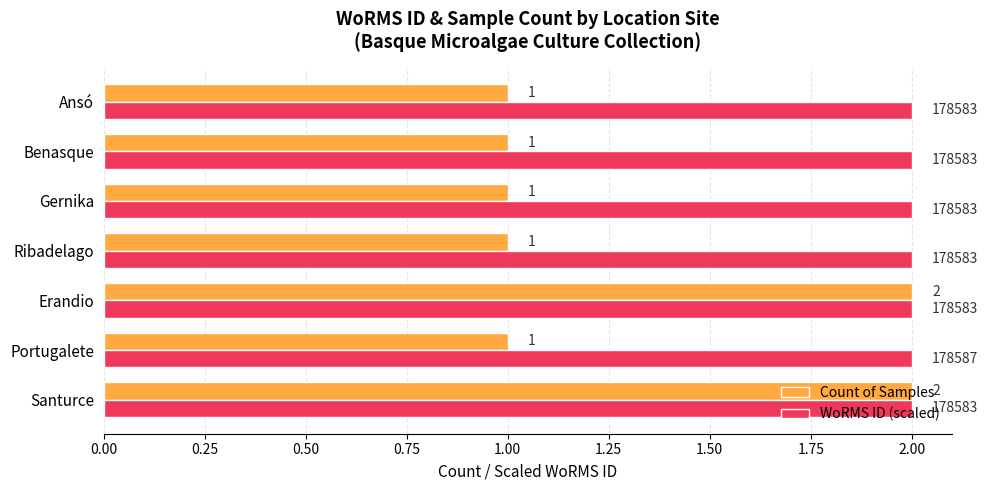

What is the sum of the WoRMS ID (scaled) values at Ansó and Gernika?

4.0